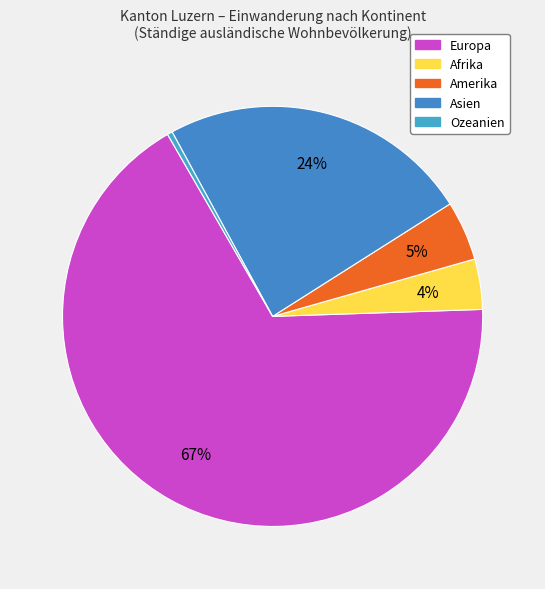

To the nearest percent, what is the difference between the Asien and Afrika slice percentages?

20%